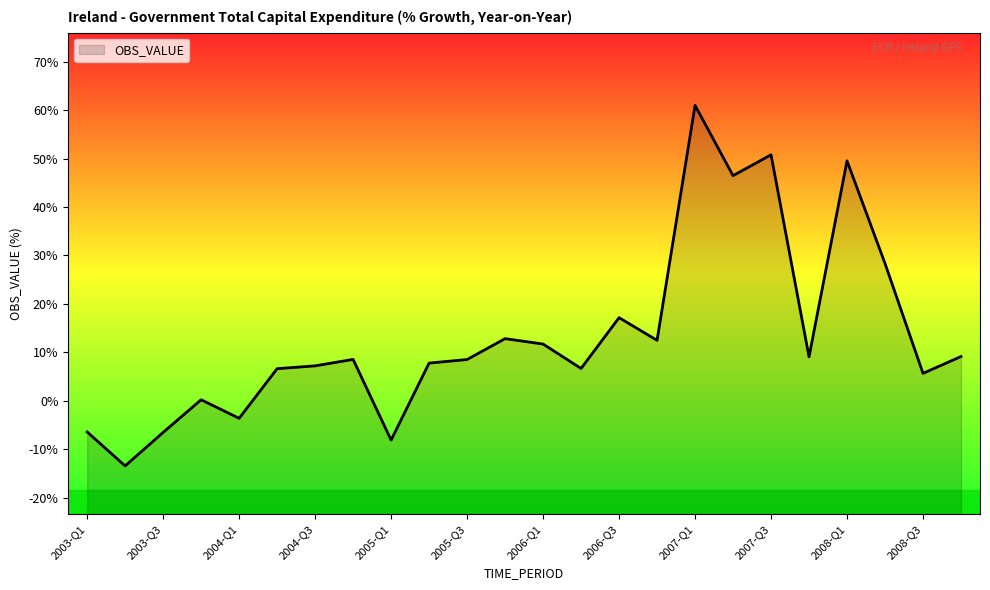

At which label is the value closest to 23?

2008-Q2